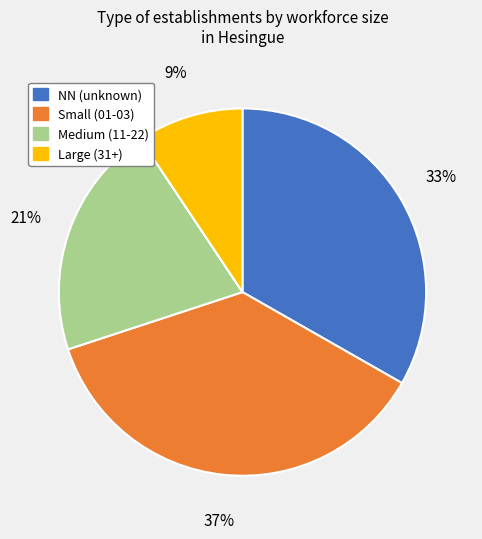

To the nearest percent, what is the average slice percentage?

25%